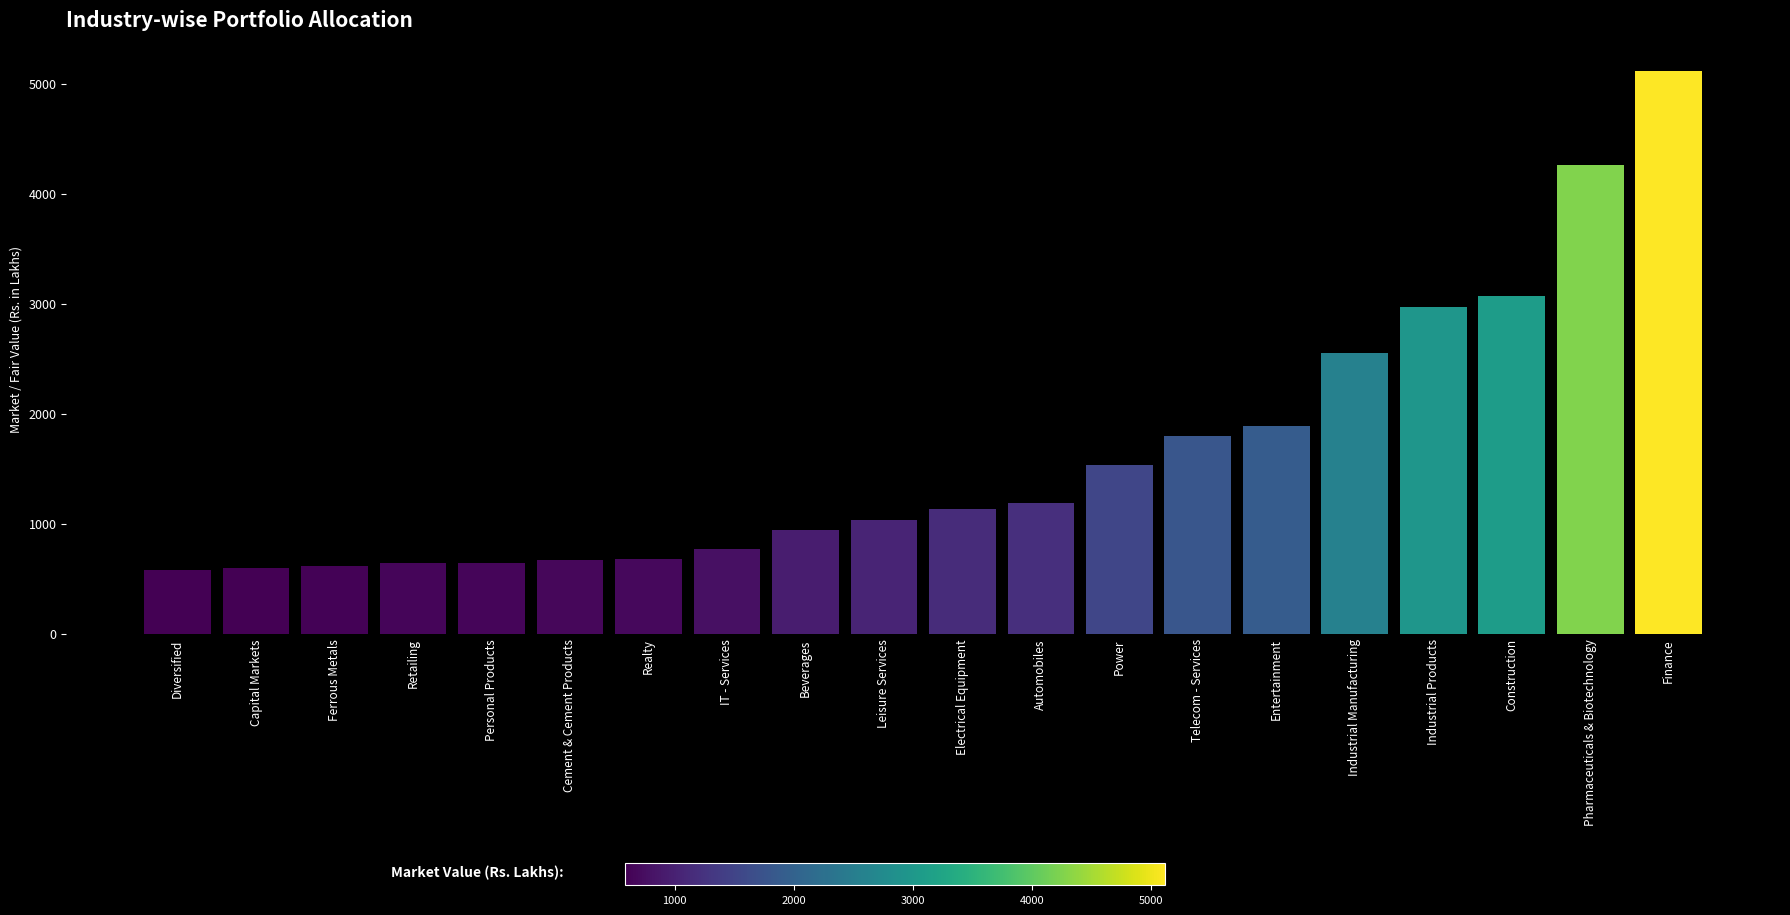

What is the label of the 14th bar from the left?

Telecom - Services